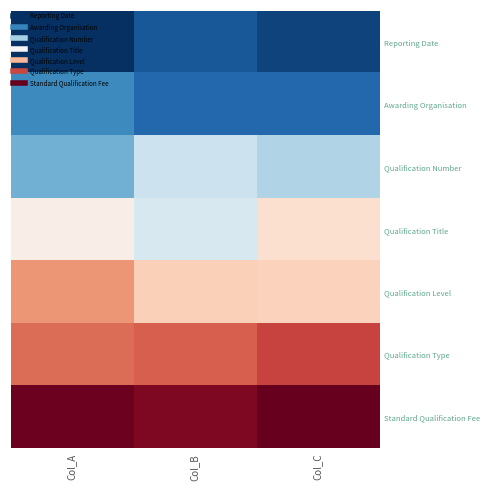

What is the total value across all series at Col_C?

28.2